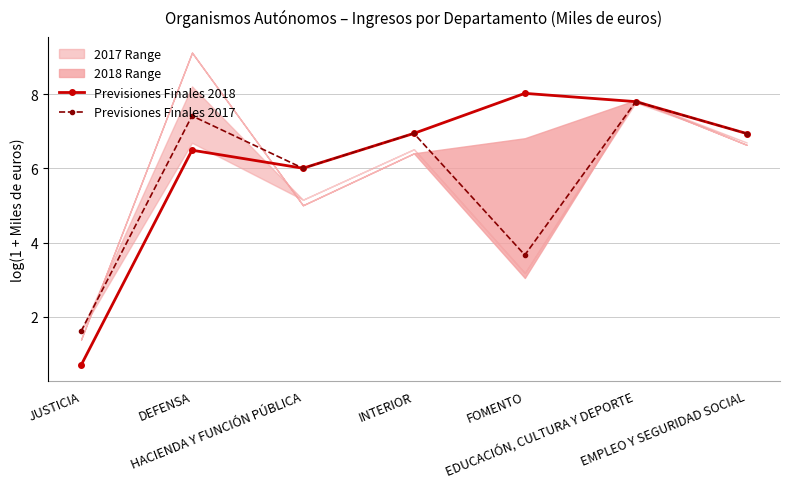

True or false: Previsiones Finales 2017 and Previsiones Finales 2018 cross at least once.

False